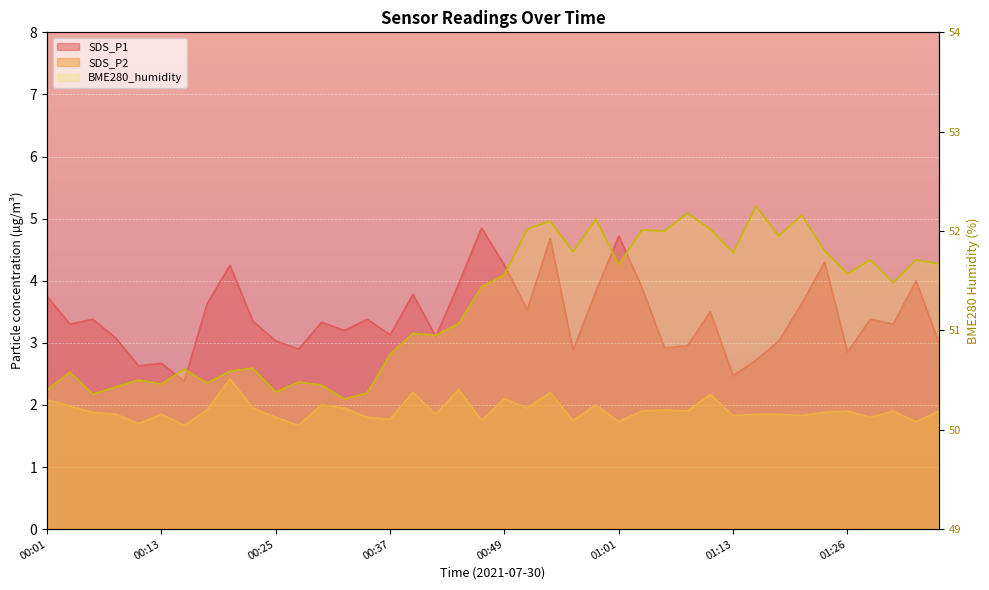

What position from the right is 01:26?

5